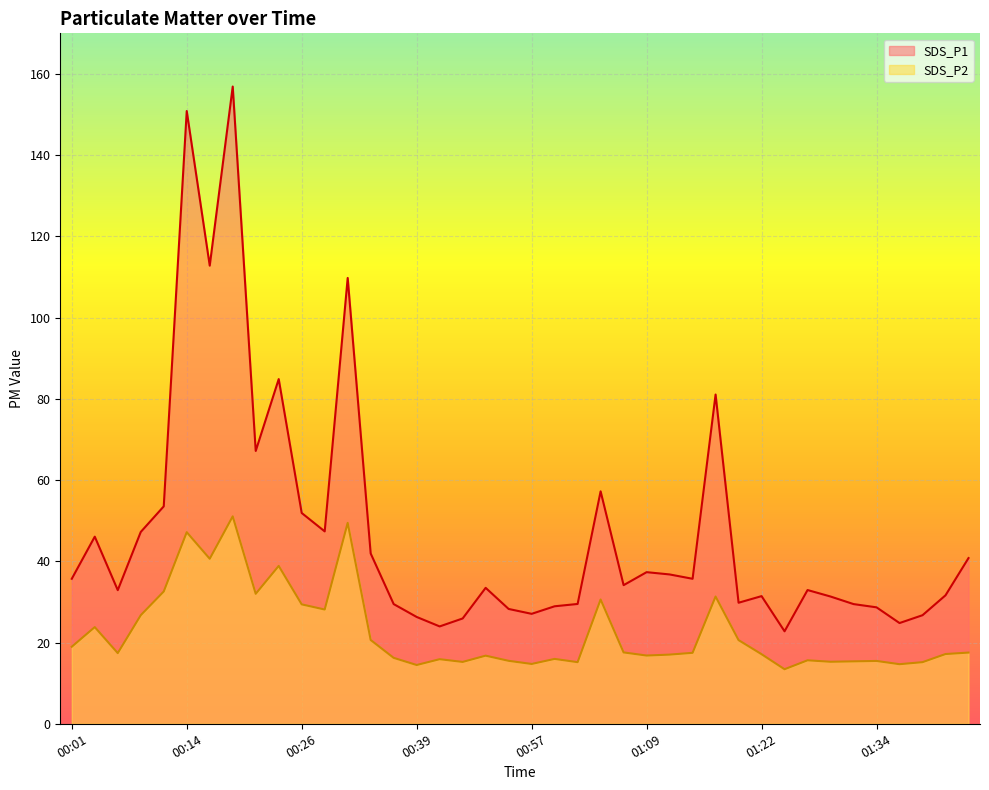

At which label does SDS_P1 reach its minimum?

01:24